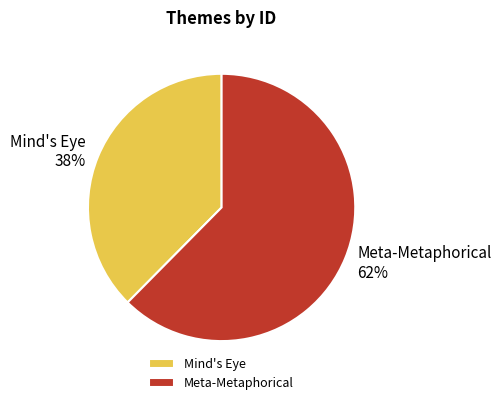

True or false: Mind's Eye accounts for 32% of the total.

False